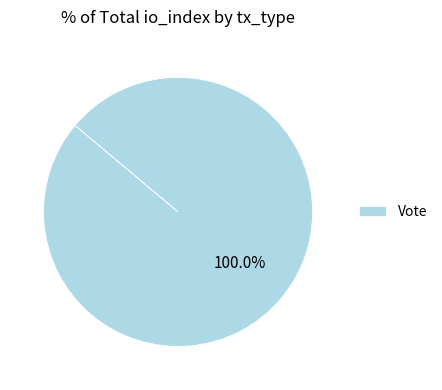

Rank the categories by value from highest to lowest.

Vote